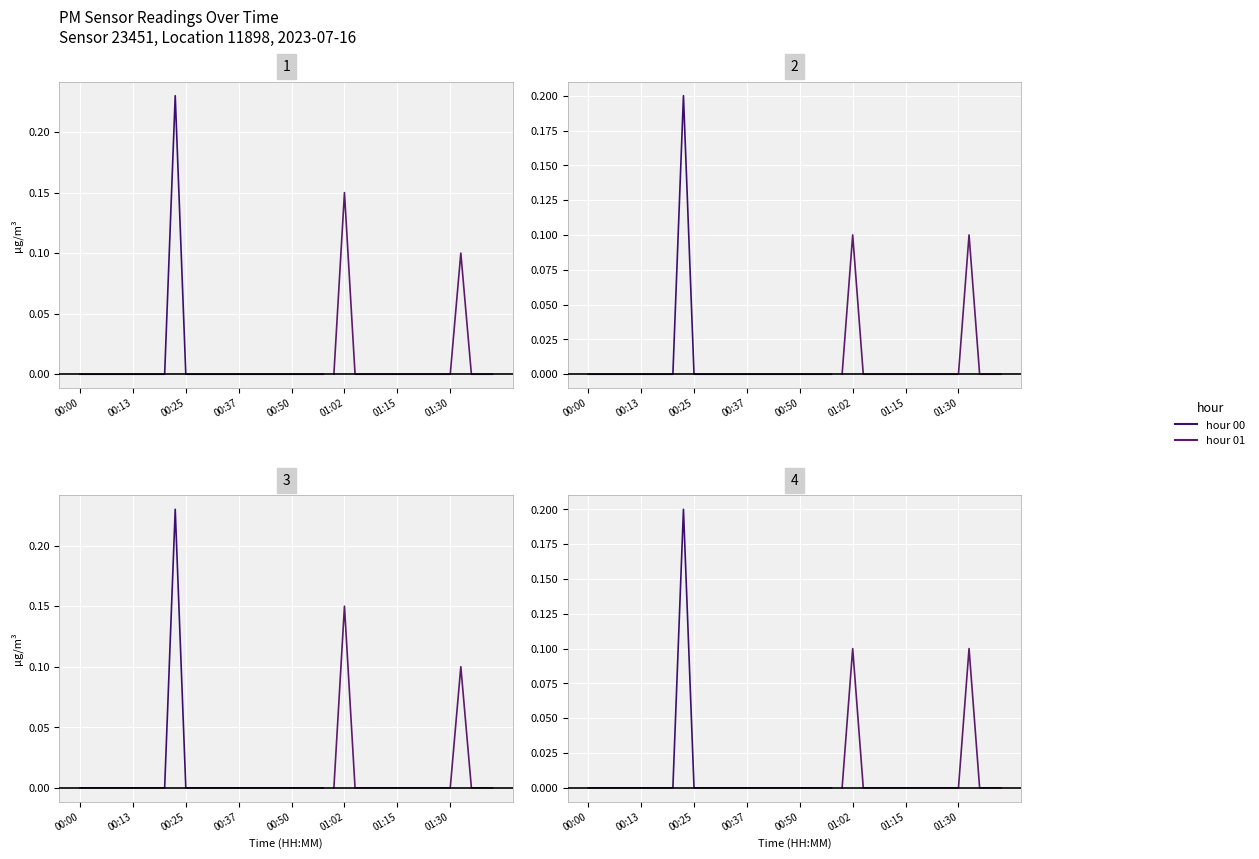

How many lines are shown in the chart?

2